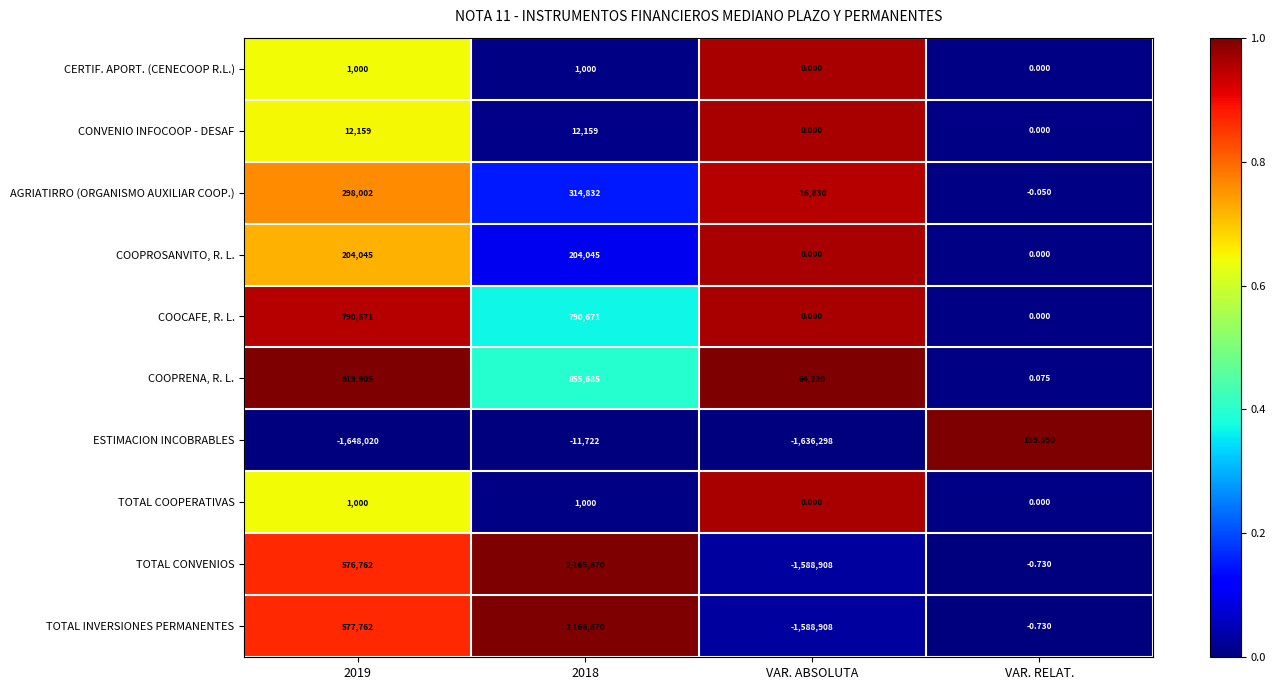

Is the value of TOTAL CONVENIOS at 2019 greater than the value of COOPROSANVITO, R. L. at 2019?

Yes